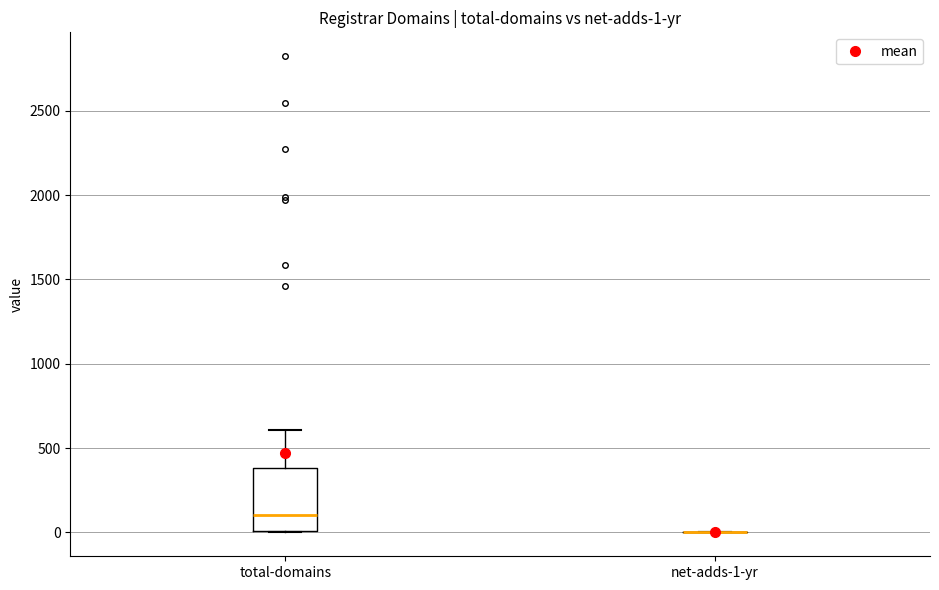

Which box is the tallest, from its lower edge to its upper edge?

total-domains